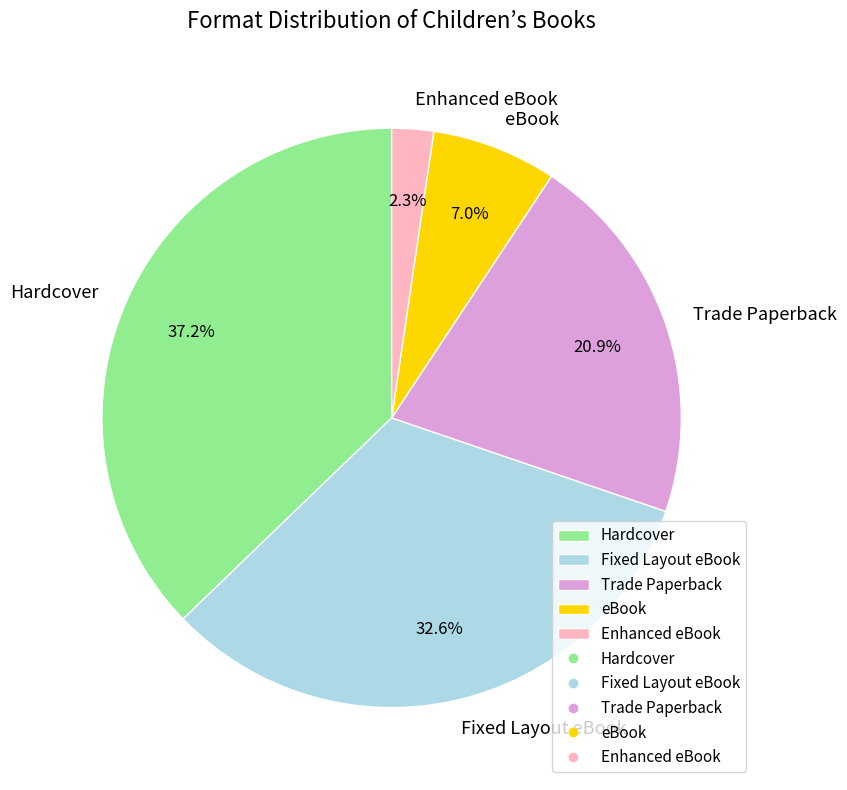

Is there any slice that represents more than half of the pie?

No